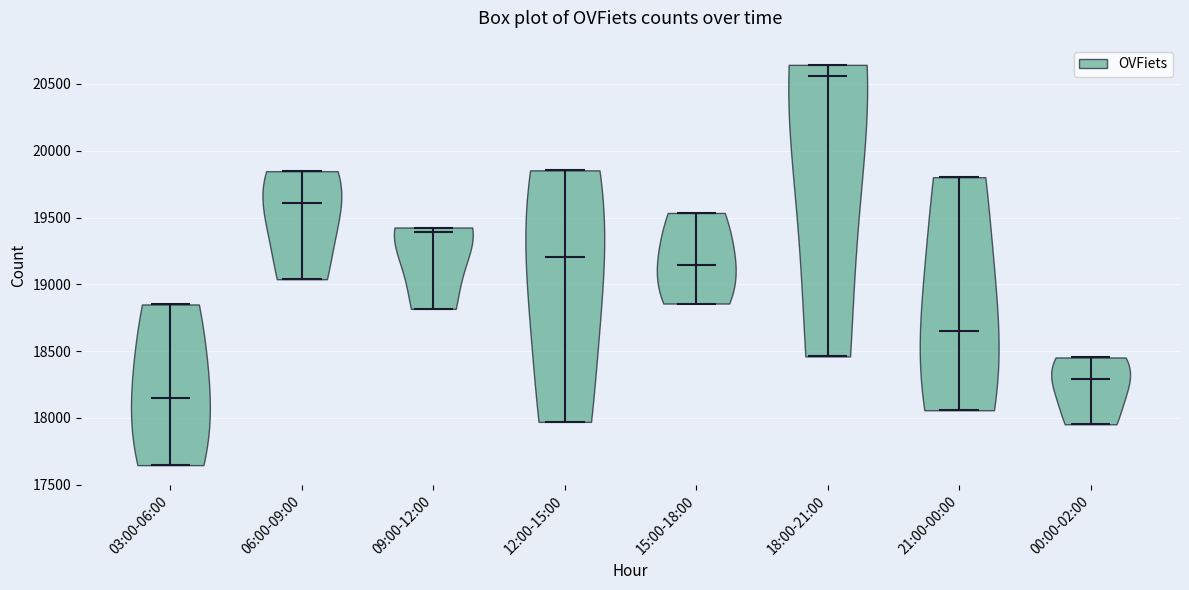

Which violin has the highest median line?

18:00-21:00